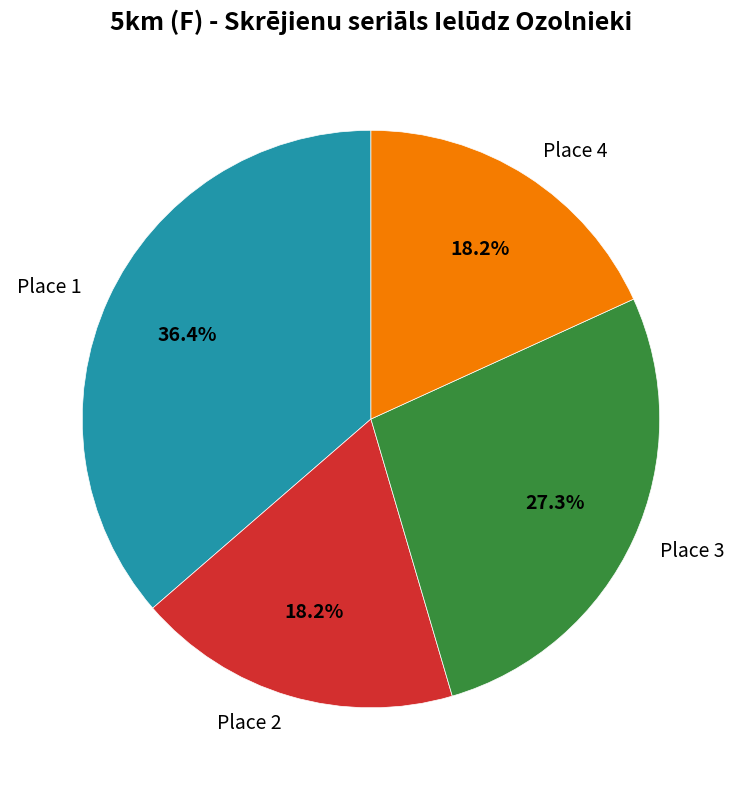

What is the largest slice in the pie chart?

Place 1